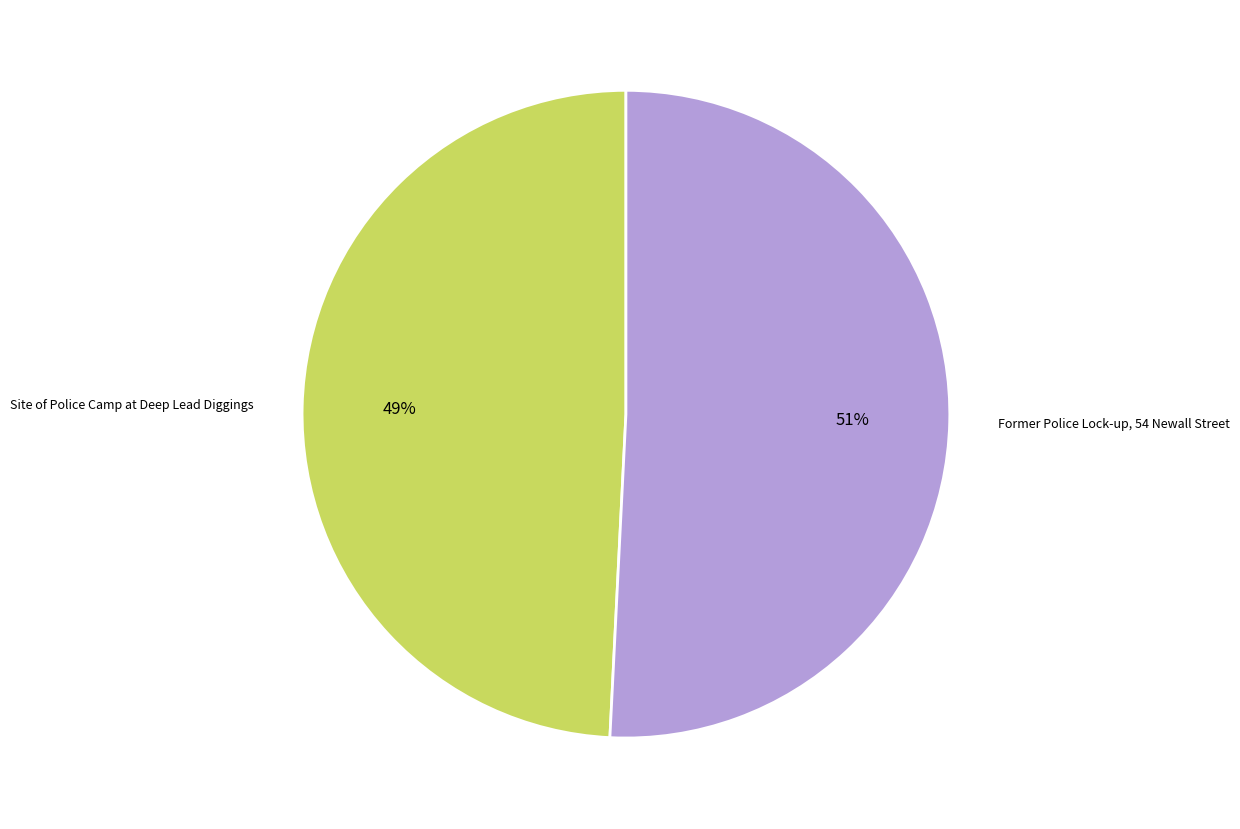

Which has a higher value, Site of Police Camp at Deep Lead Diggings or Former Police Lock-up, 54 Newall Street?

Former Police Lock-up, 54 Newall Street